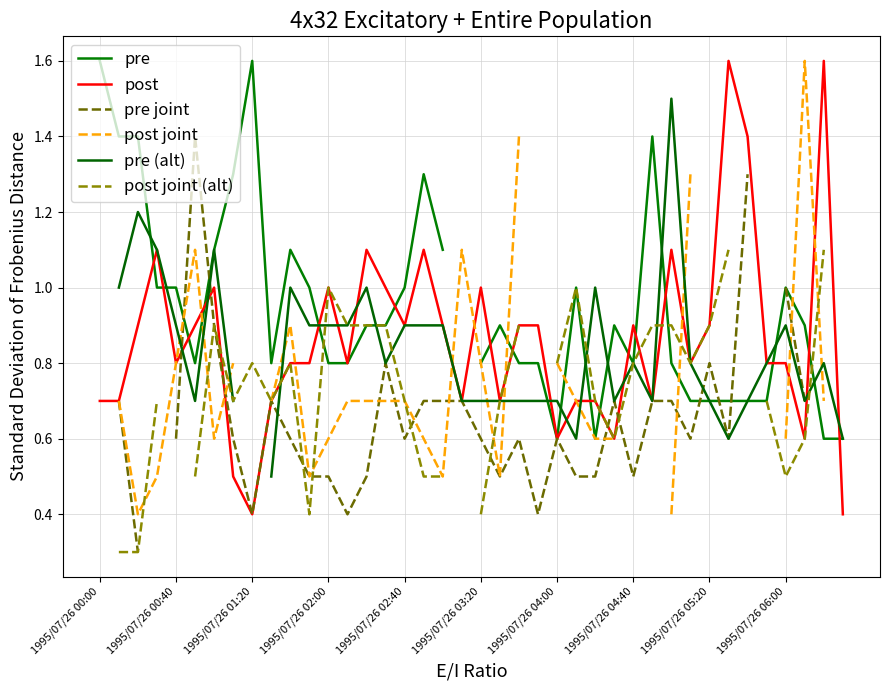

How many intersections are there between pre joint and post joint?

9